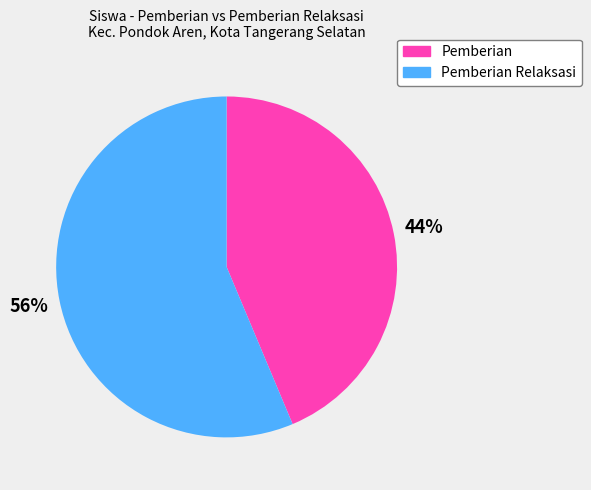

Count the number of slices in the pie.

2